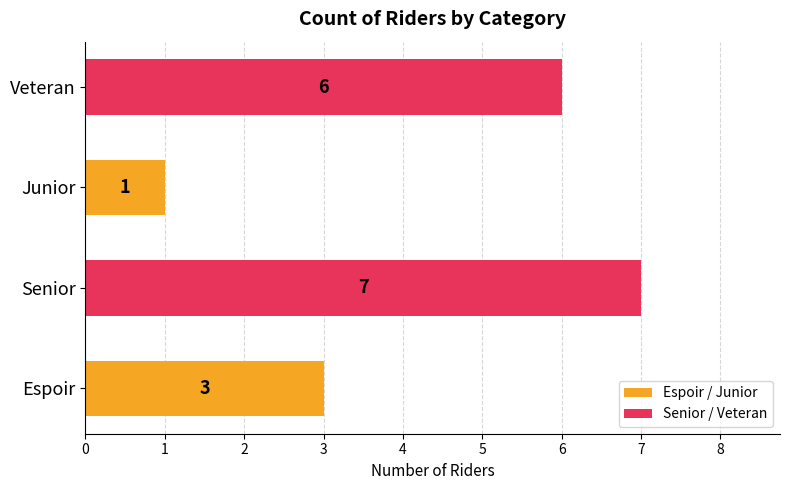

What is the approximate value at Senior?

7